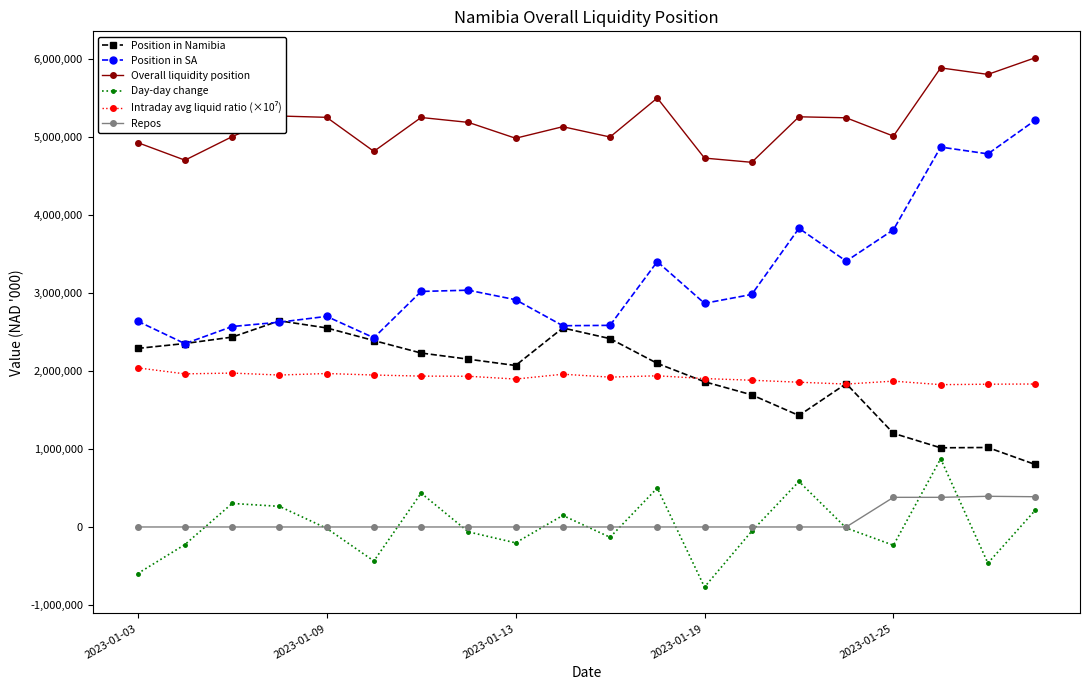

True or false: Position in Namibia and Overall liquidity position intersect in this chart.

False